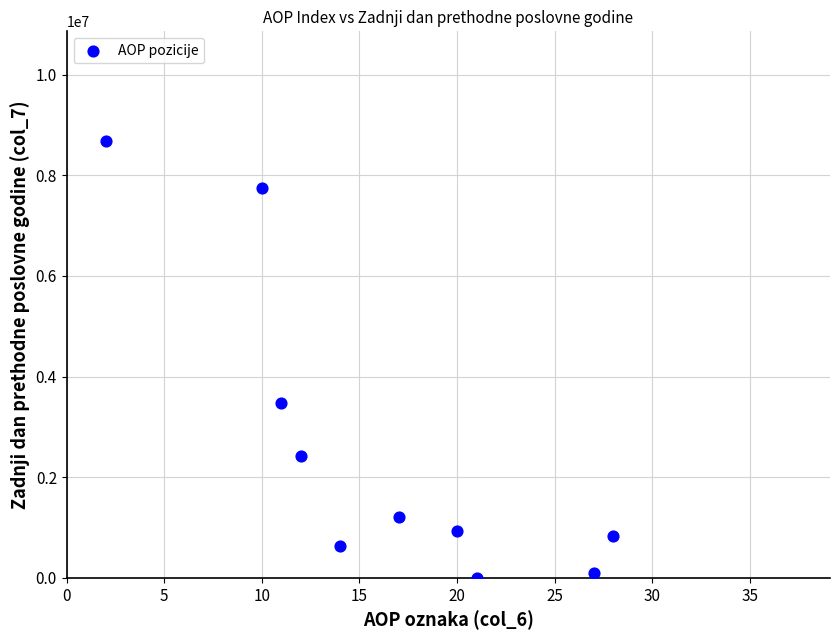

What Y value in the scatter plot is closest to 4347133?

3478131